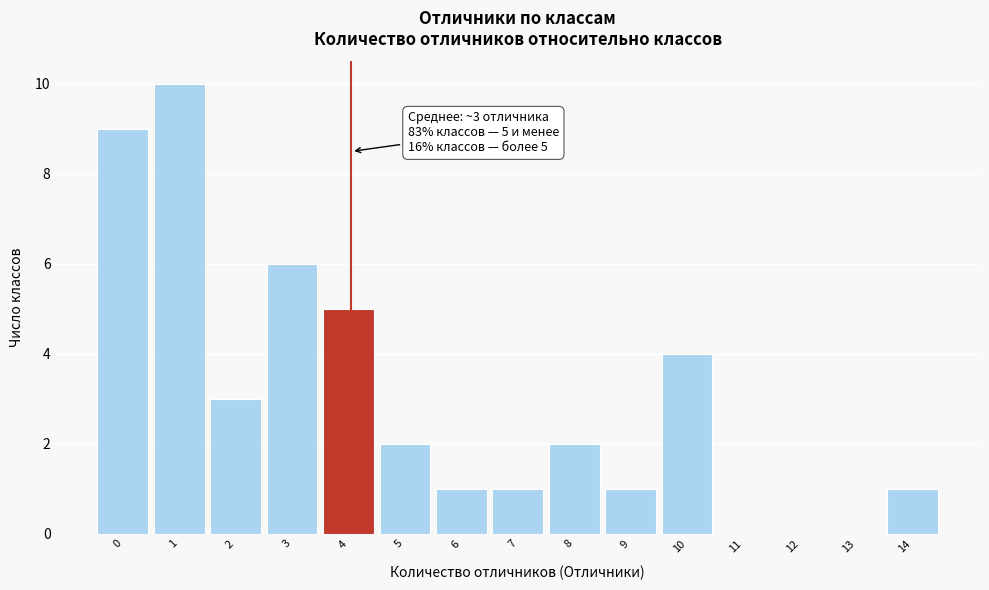

Reading left to right, what are all the values shown in this chart?

0=9	1=10	2=3	3=6	4=5	5=2	6=1	7=1	8=2	9=1	10=4	11=0	12=0	13=0	14=1